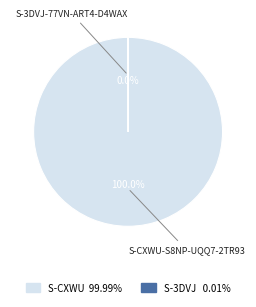

How many slices are in this pie chart?

2